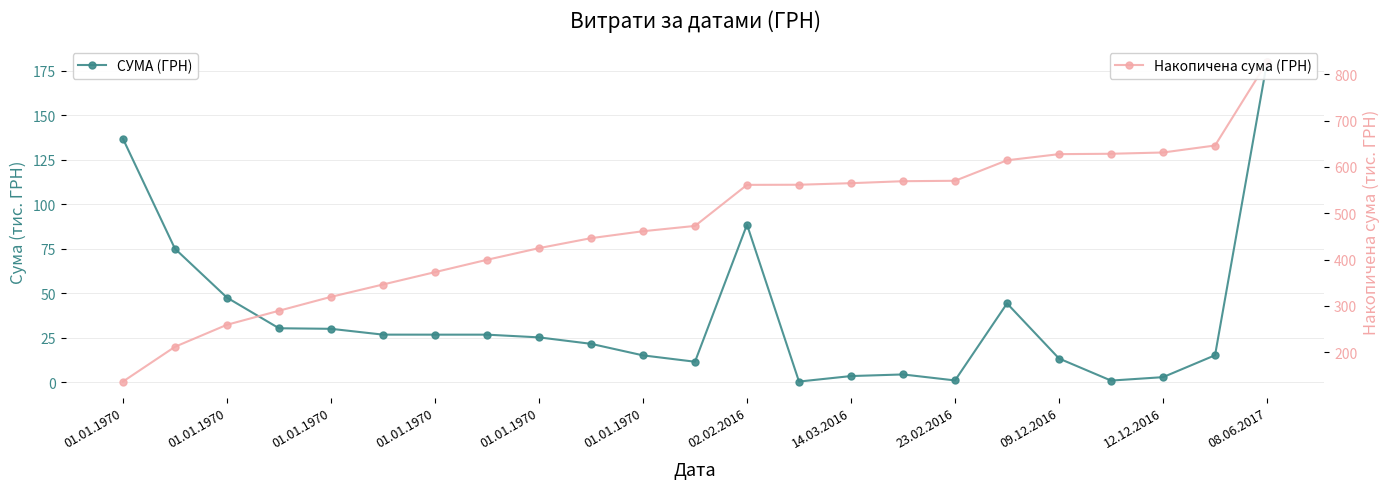

In СУМА (ГРН), how many points are lower than both neighbors (excluding endpoints)?

4